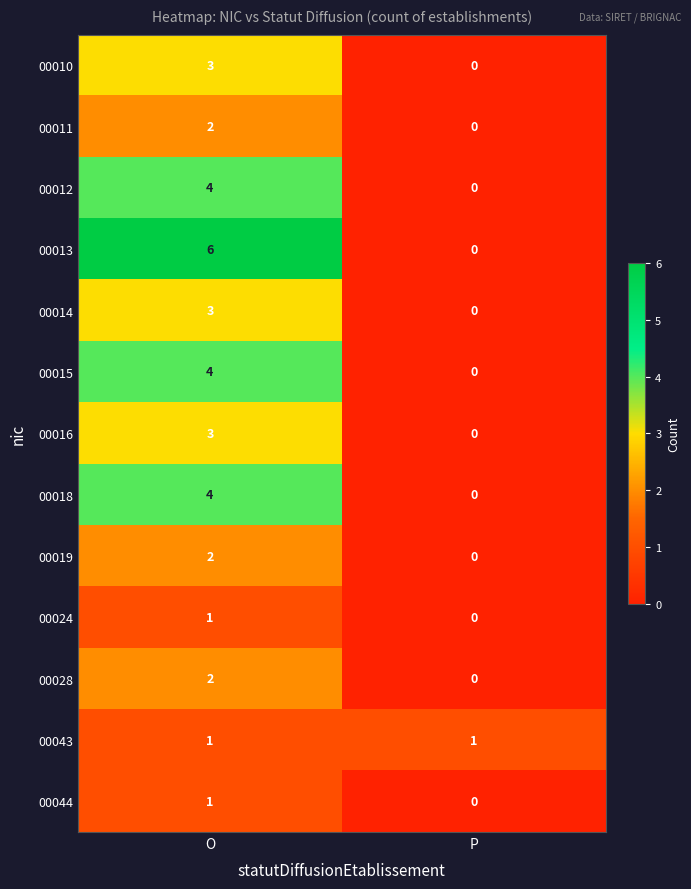

Which series has the largest total across all categories?

00013